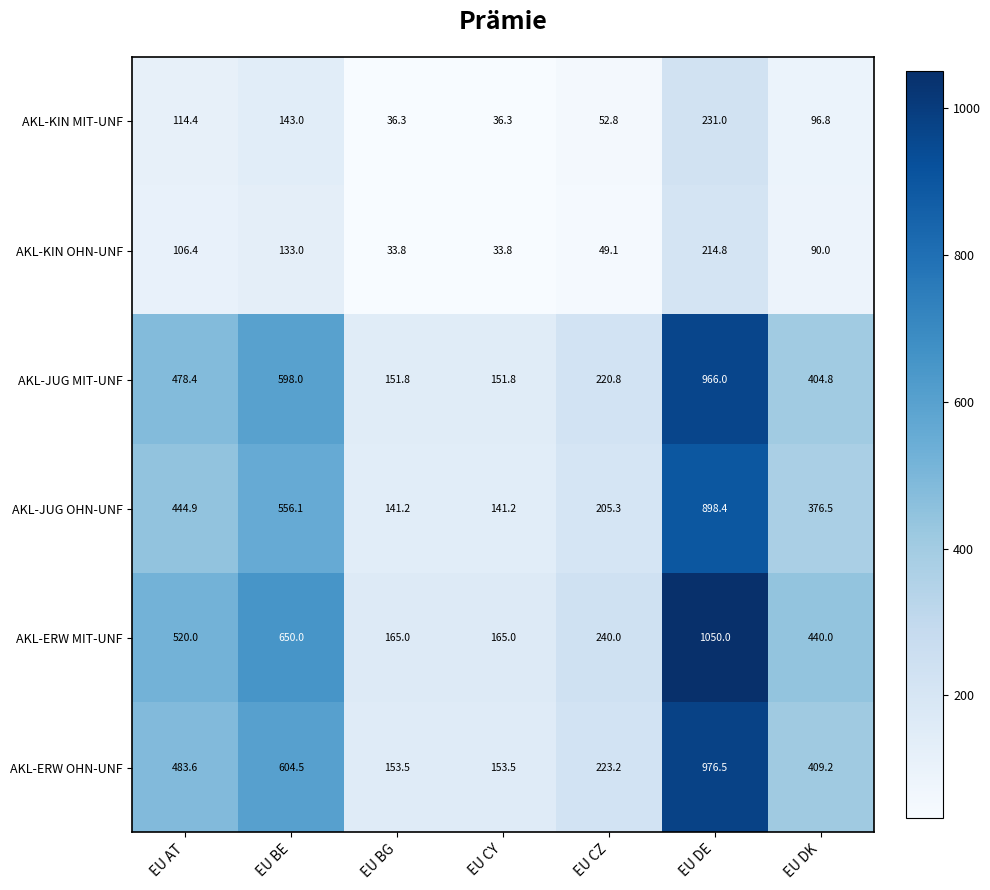

At which label does AKL-KIN OHN-UNF reach its peak?

EU DE